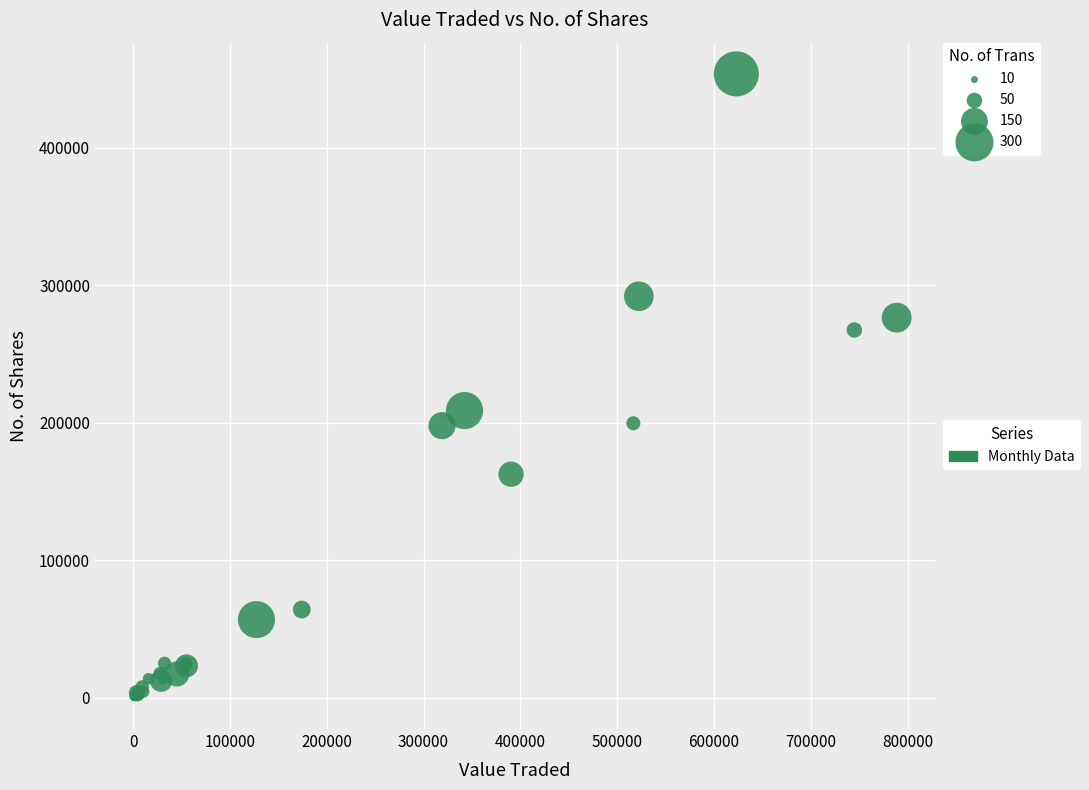

What Y value in the scatter plot is closest to 226902?

208922